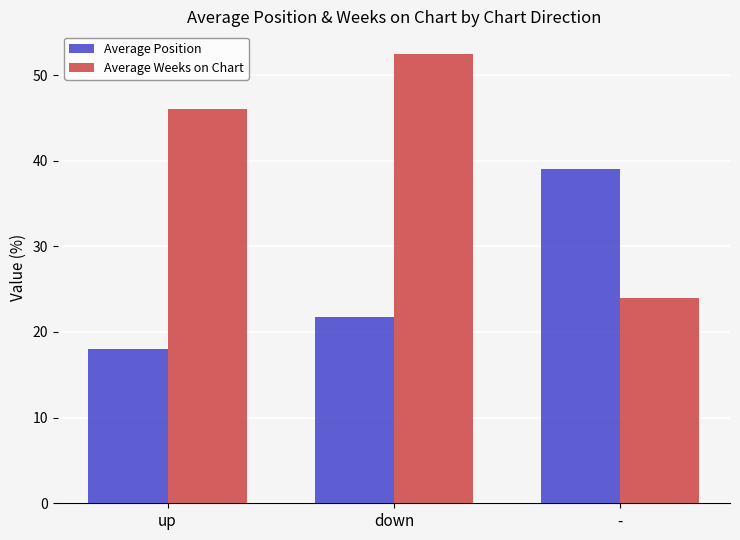

Where does the Average Weeks on Chart series first go above 46?

up